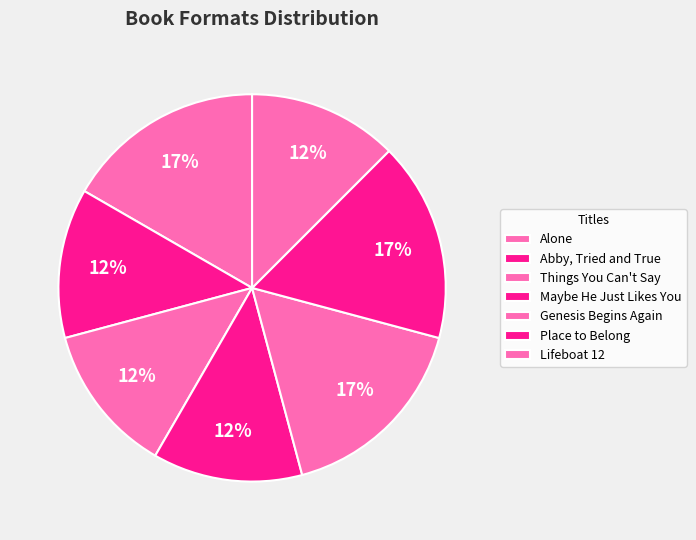

How many segments does this pie chart have?

7